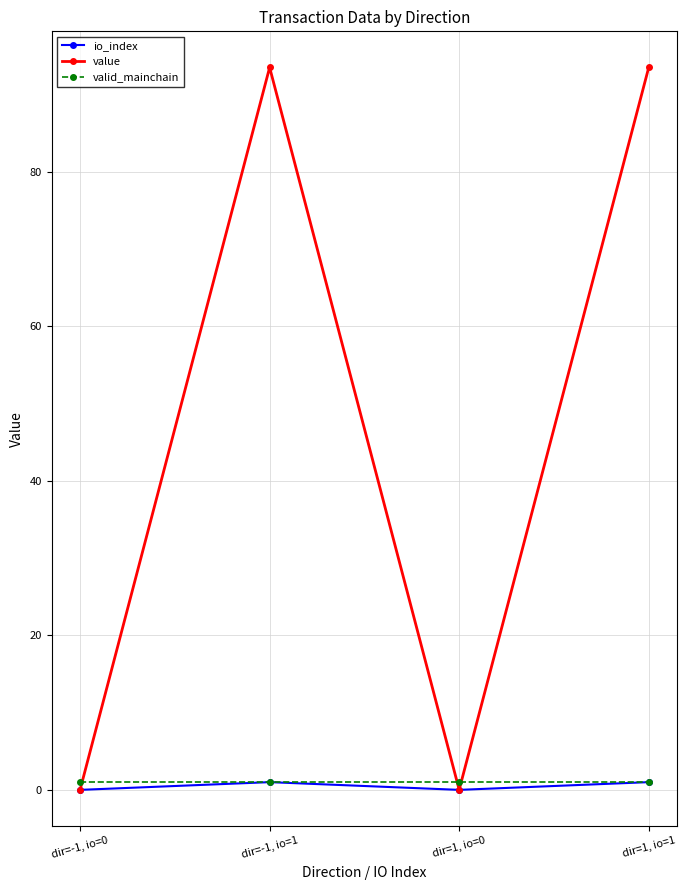

At which category does value reach its first local peak?

dir=-1, io=1